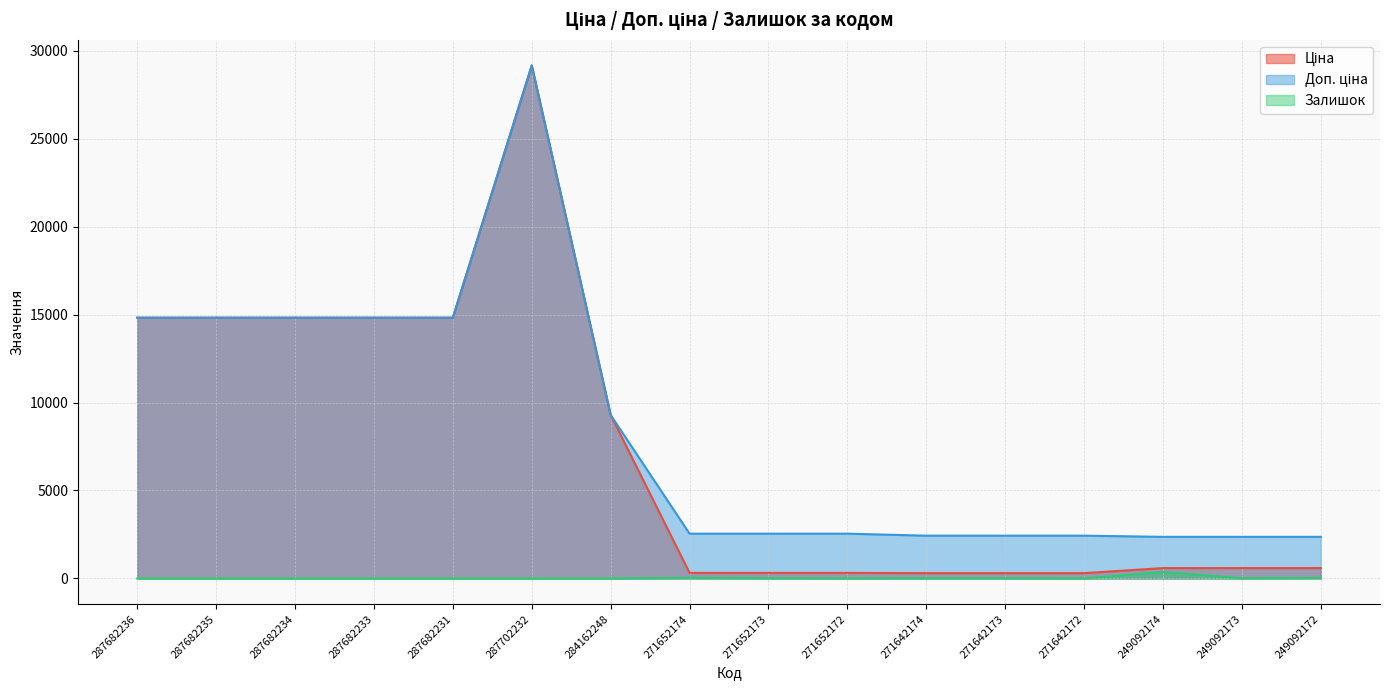

In Доп. ціна, how many points are higher than both neighbors (excluding endpoints)?

1